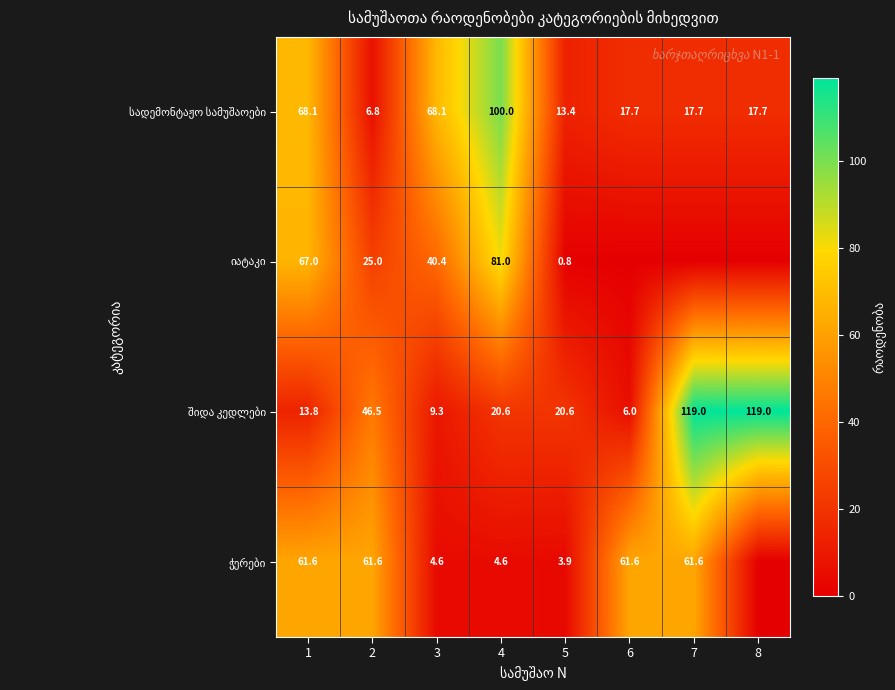

Which category has the lowest value across all series?

6